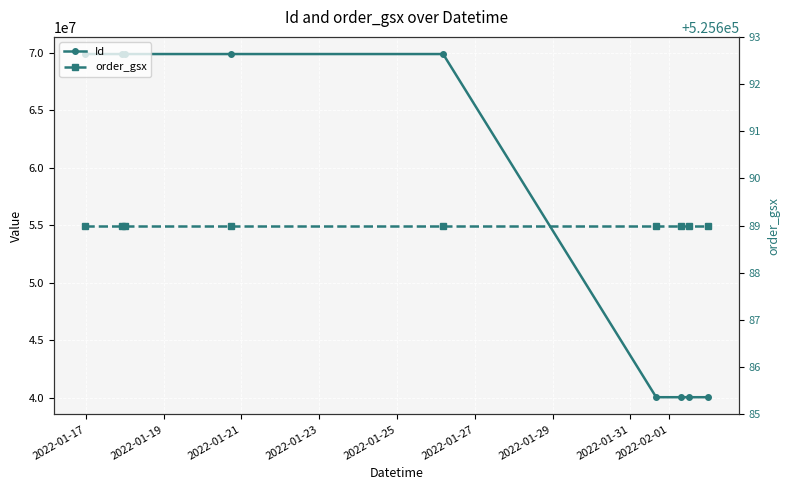

How many data points in Id are above 69901398?

4